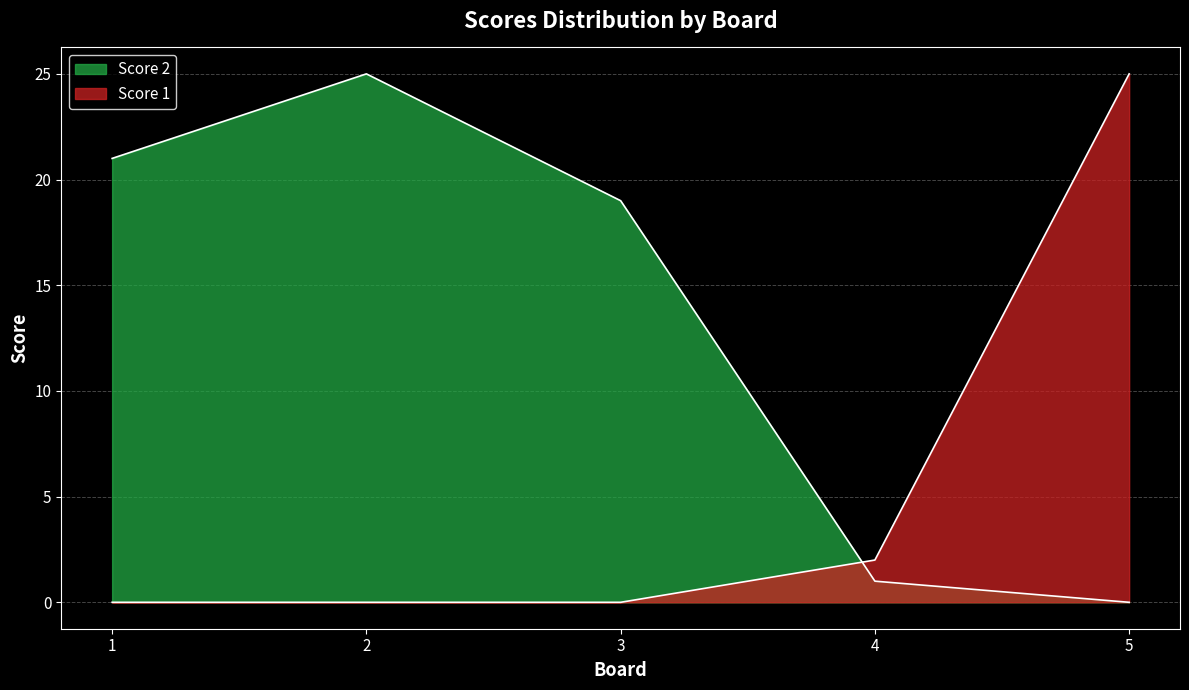

At how many categories does at least one series exceed 24?

2